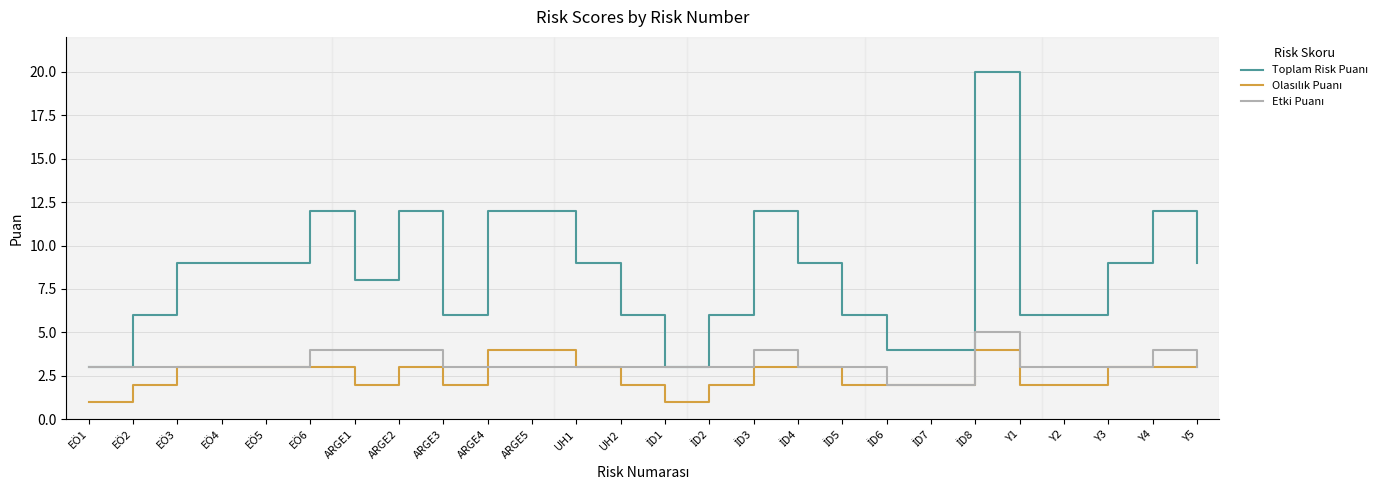

Does the chart display data point markers on the line(s)?

No